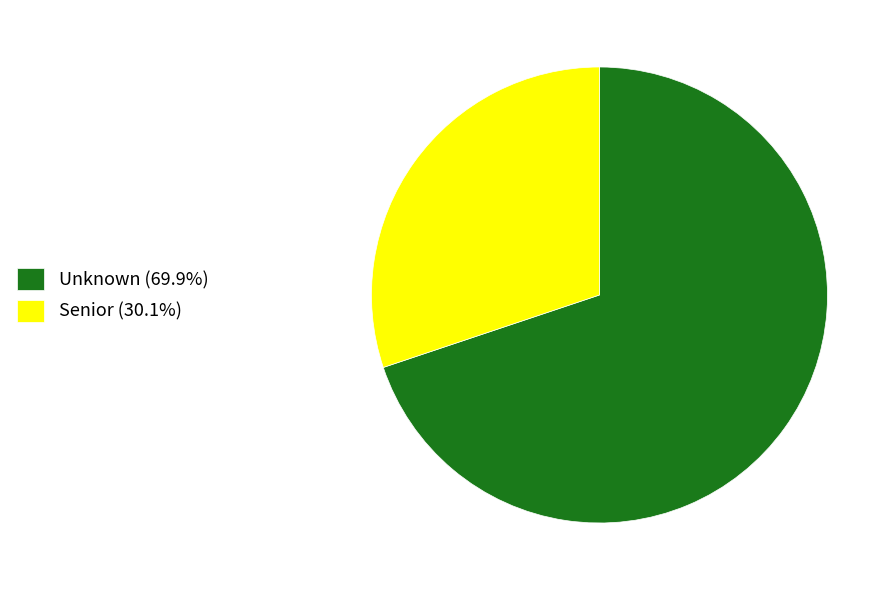

Combined, do Unknown (69.9%) and Senior (30.1%) account for over 50%?

Yes